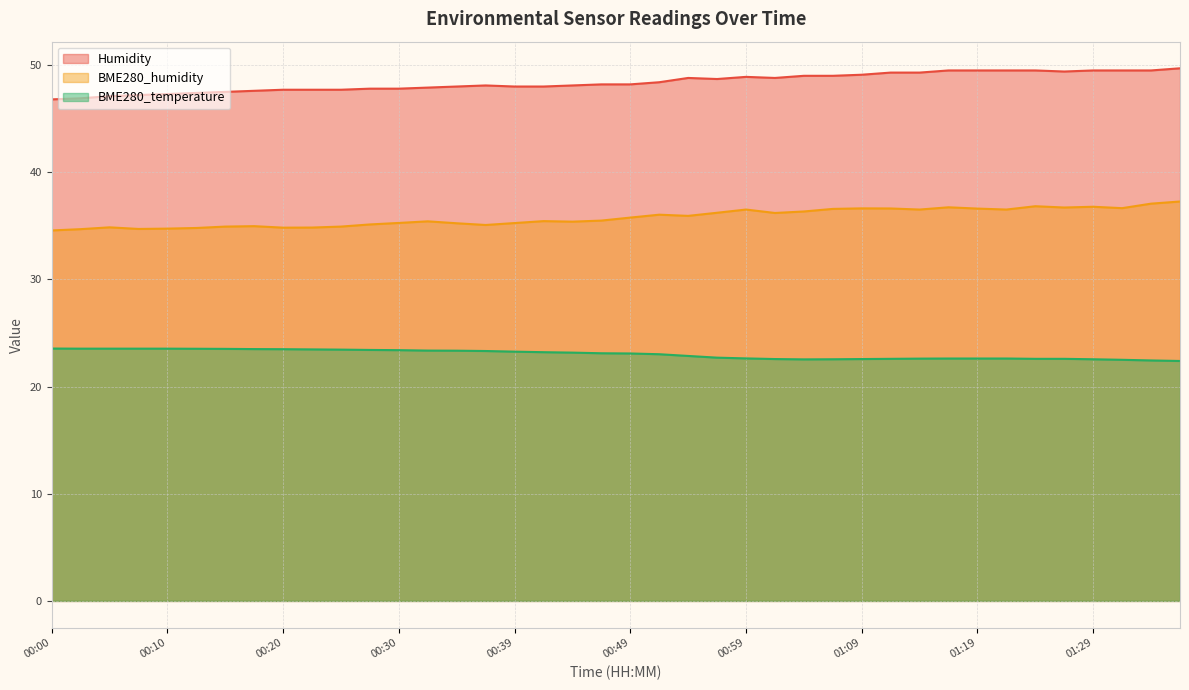

How many interior local peaks does the BME280_humidity series have?

10